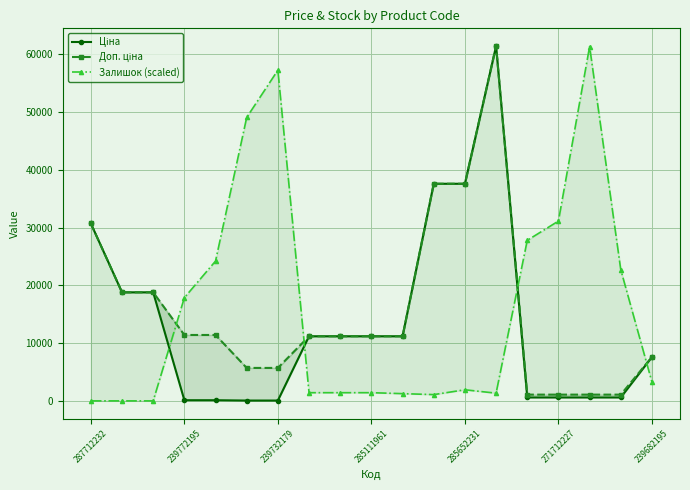

The value of Ціна at 271712227 is 134.0. True or false?

False